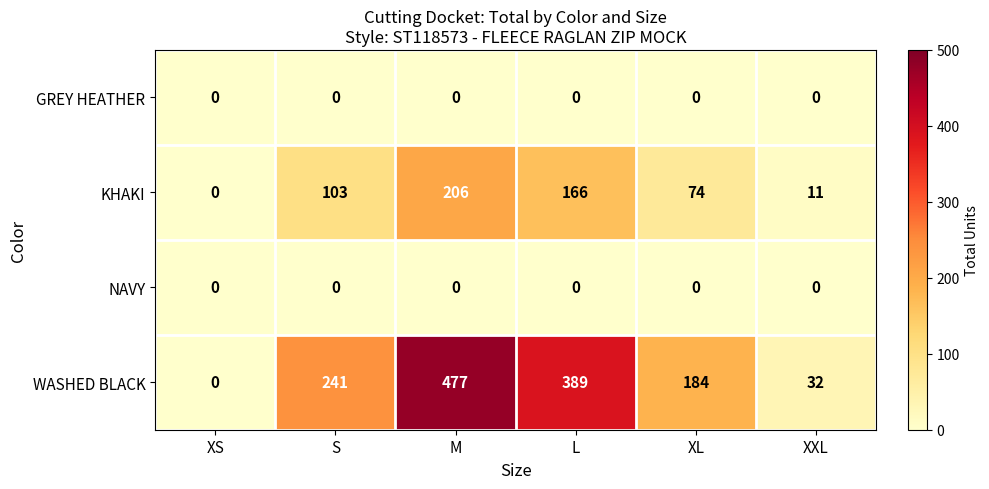

At how many categories does at least one series exceed 49?

4